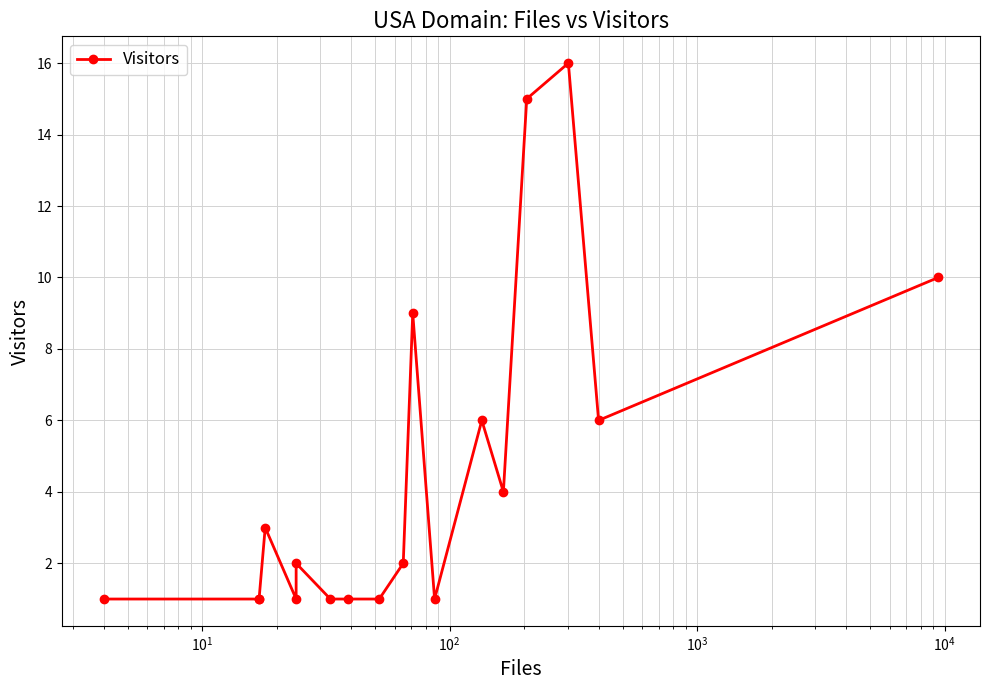

Reading left to right, what are all the values shown in this chart?

1	1	1	3	1	2	1	1	1	2	9	1	6	4	15	16	6	10